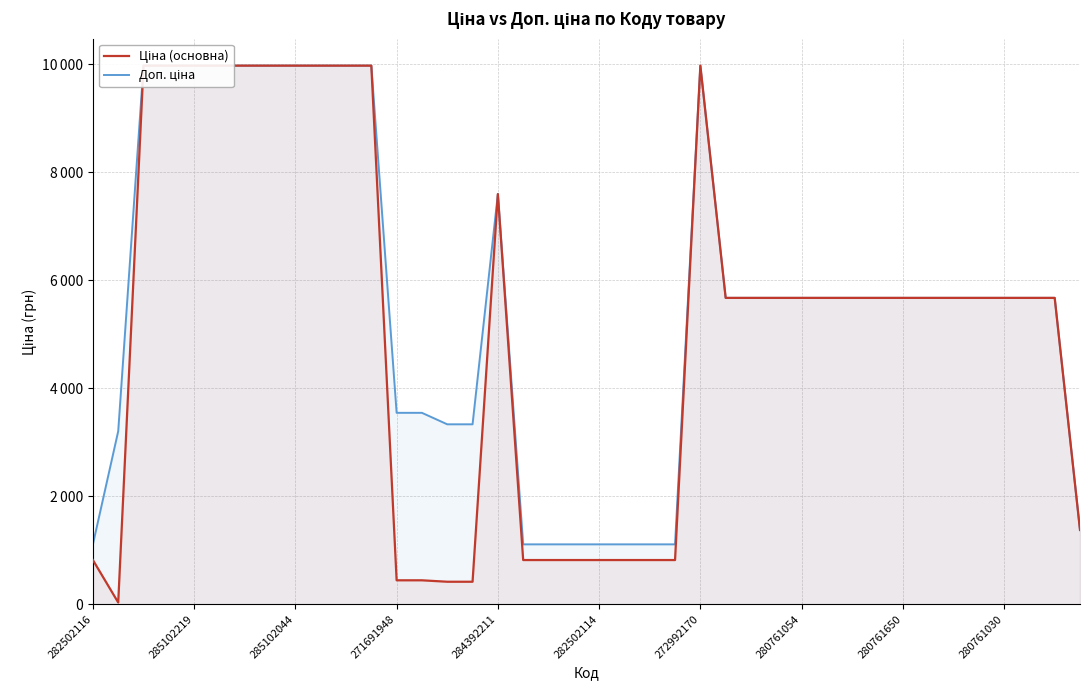

What is the minimum value shown in the chart?

32.0